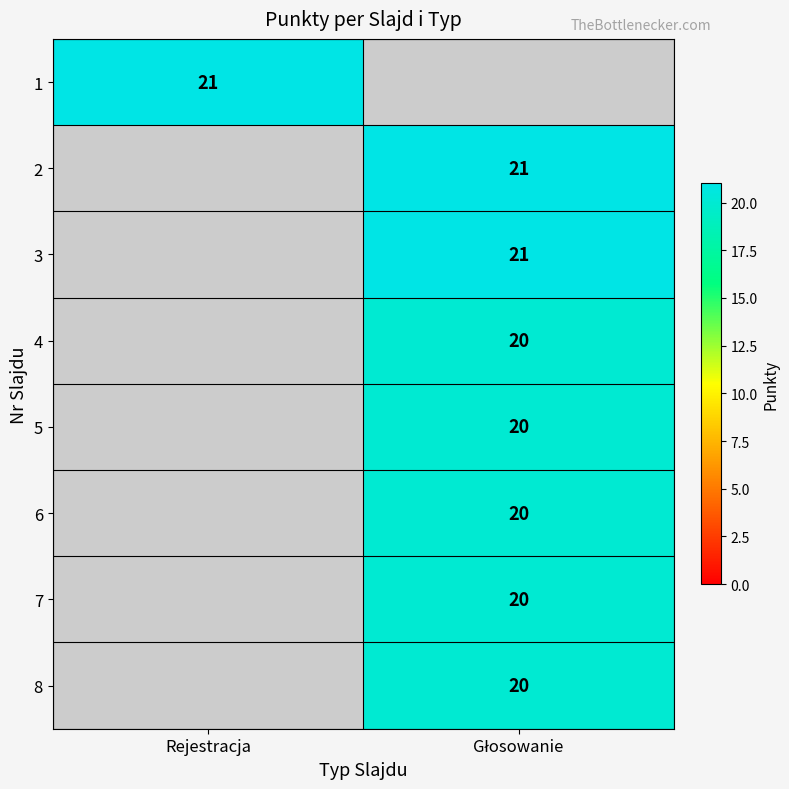

How many distinct data groups are displayed?

8